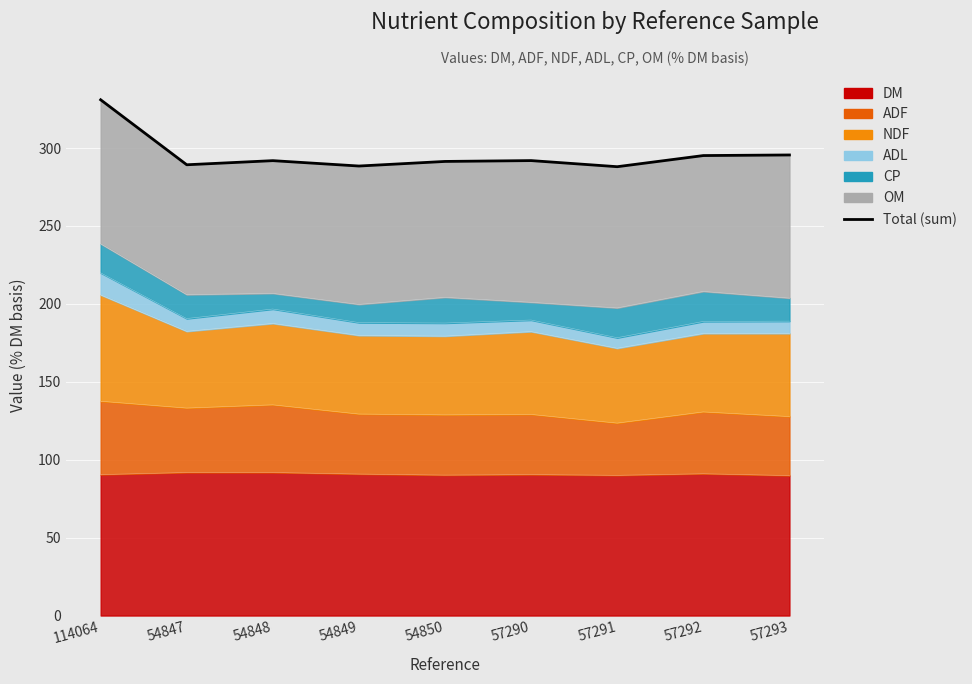

How many data points are less than 291?

3